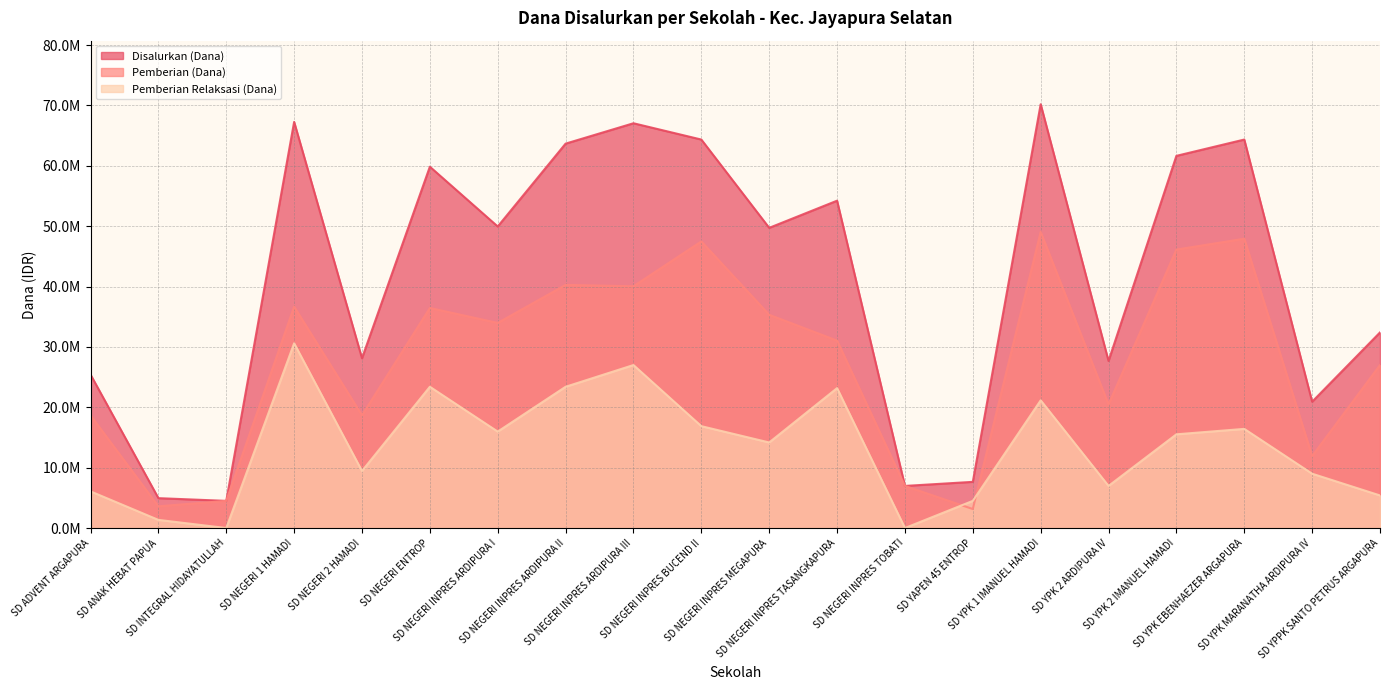

Which series changed the most between SD NEGERI INPRES ARDIPURA III and SD YPPK SANTO PETRUS ARGAPURA?

Disalurkan (Dana)